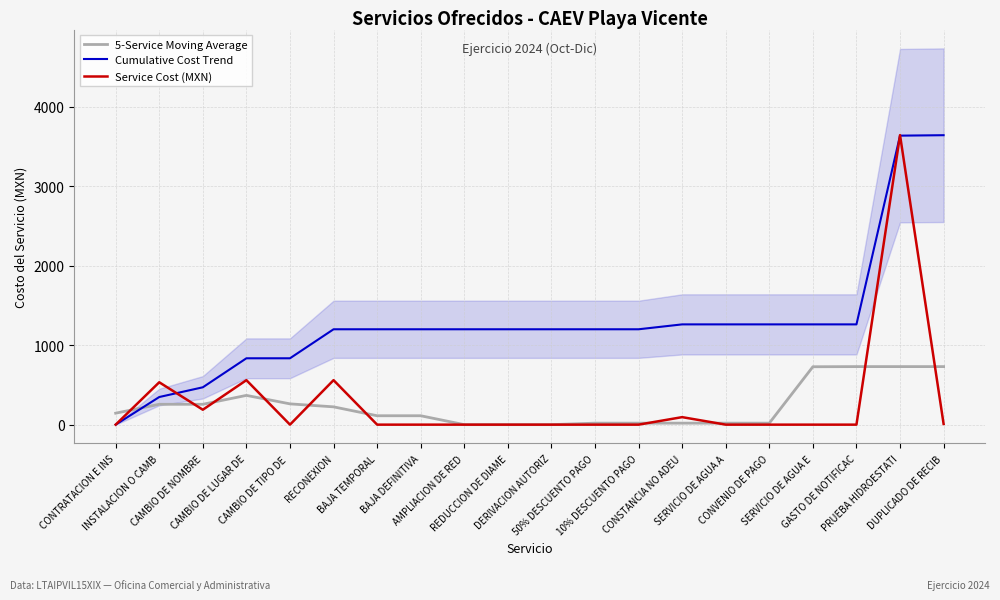

Reading left to right, list all the values displayed in this chart.

5-Service Moving Average: CONTRATACION E INS=144.3	INSTALACION O CAMB=256.4	CAMBIO DE NOMBRE=256.4	CAMBIO DE LUGAR DE=368.4	CAMBIO DE TIPO DE =261.7	RECONEXION=224.1	BAJA TEMPORAL=112.1	BAJA DEFINITIVA=112.1	AMPLIACION DE RED=0.0	REDUCCION DE DIAME=0.0	DERIVACION AUTORIZ=0.0	50% DESCUENTO PAGO=18.9	10% DESCUENTO PAGO=18.9	CONSTANCIA NO ADEU=18.9	SERVICIO DE AGUA A=18.9	CONVENIO DE PAGO=18.9	SERVICIO DE AGUA E=729.1	GASTO DE NOTIFICAC=730.8	PRUEBA HIDROESTATI=730.8	DUPLICADO DE RECIB=730.8
Cumulative Cost Trend: CONTRATACION E INS=0.0	INSTALACION O CAMB=347.9	CAMBIO DE NOMBRE=470.4	CAMBIO DE LUGAR DE=835.7	CAMBIO DE TIPO DE =835.7	RECONEXION=1201.0	BAJA TEMPORAL=1201.0	BAJA DEFINITIVA=1201.0	AMPLIACION DE RED=1201.0	REDUCCION DE DIAME=1201.0	DERIVACION AUTORIZ=1201.0	50% DESCUENTO PAGO=1201.0	10% DESCUENTO PAGO=1201.0	CONSTANCIA NO ADEU=1262.6	SERVICIO DE AGUA A=1262.6	CONVENIO DE PAGO=1262.6	SERVICIO DE AGUA E=1262.6	GASTO DE NOTIFICAC=1262.6	PRUEBA HIDROESTATI=3639.3	DUPLICADO DE RECIB=3644.8
Service Cost (MXN): CONTRATACION E INS=0.0	INSTALACION O CAMB=533.6	CAMBIO DE NOMBRE=187.9	CAMBIO DE LUGAR DE=560.3	CAMBIO DE TIPO DE =0.0	RECONEXION=560.3	BAJA TEMPORAL=0.0	BAJA DEFINITIVA=0.0	AMPLIACION DE RED=0.0	REDUCCION DE DIAME=0.0	DERIVACION AUTORIZ=0.0	50% DESCUENTO PAGO=0.0	10% DESCUENTO PAGO=0.0	CONSTANCIA NO ADEU=94.5	SERVICIO DE AGUA A=0.0	CONVENIO DE PAGO=0.0	SERVICIO DE AGUA E=0.0	GASTO DE NOTIFICAC=0.0	PRUEBA HIDROESTATI=3645.5	DUPLICADO DE RECIB=8.5